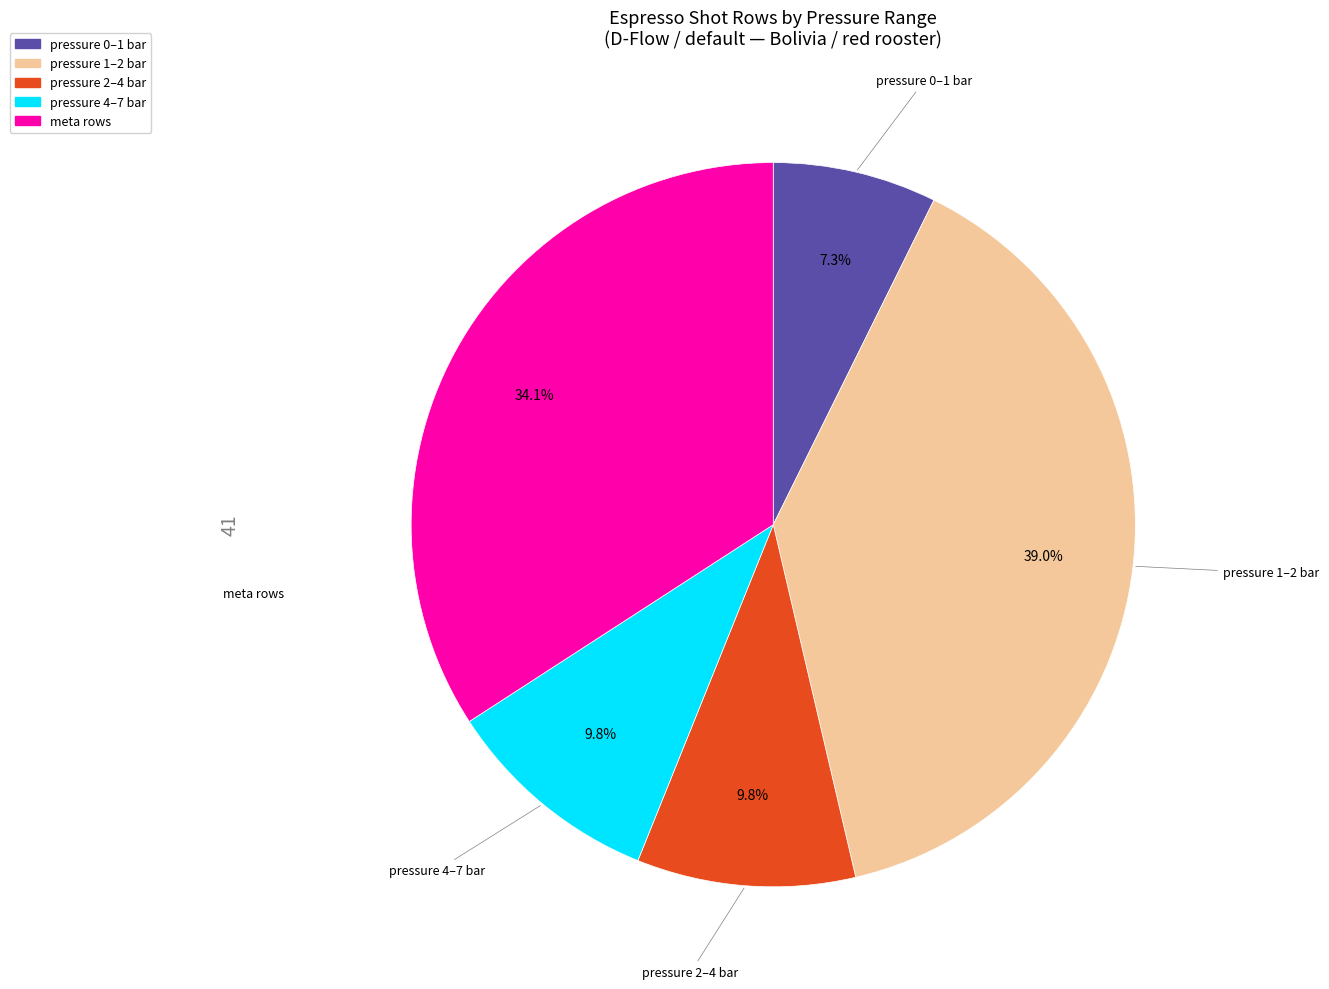

Is there any slice that represents more than half of the pie?

No